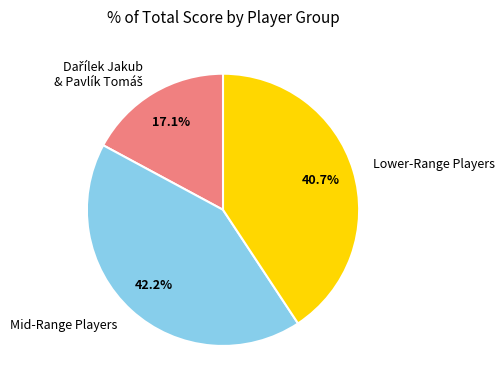

Which slice is the largest?

Mid-Range Players